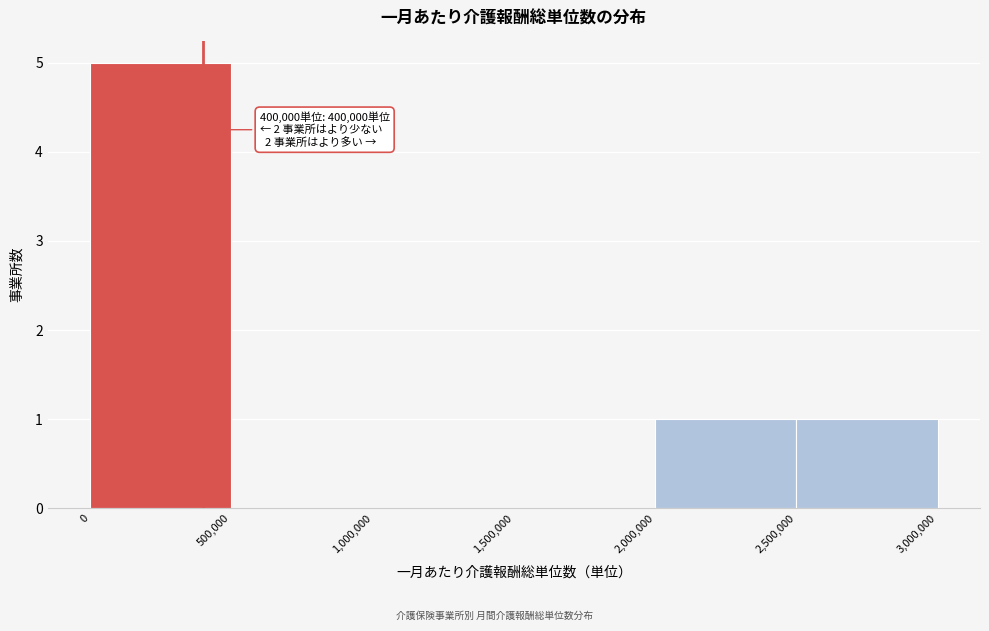

Over which range of the x-axis is the bar tallest?

0 to 500,000